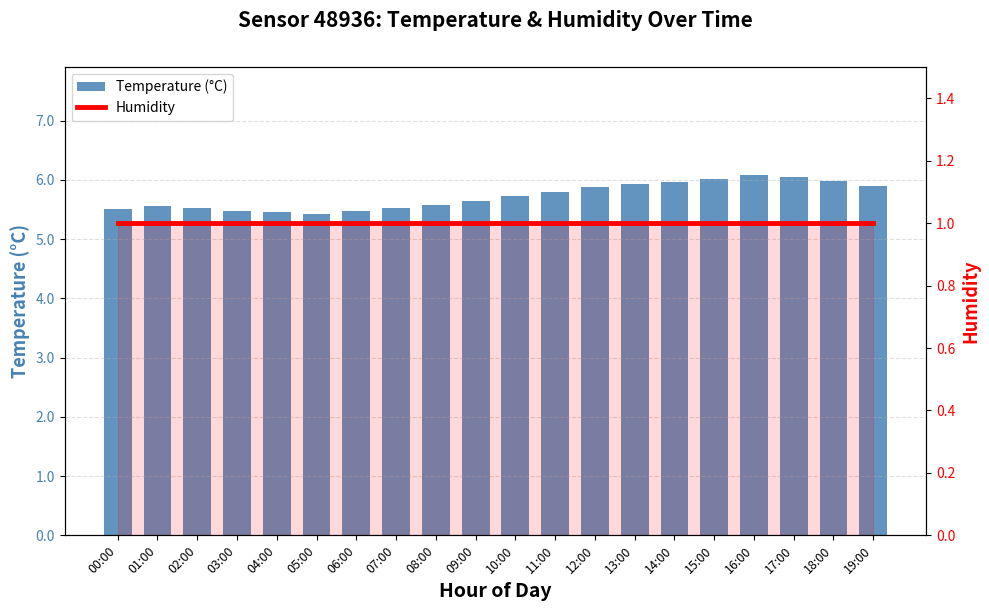

Reading left to right, transcribe all the data shown in this chart.

Temperature (°C): 00:00=5.5	01:00=5.5	02:00=5.5	03:00=5.5	04:00=5.5	05:00=5.4	06:00=5.5	07:00=5.5	08:00=5.6	09:00=5.7	10:00=5.7	11:00=5.8	12:00=5.9	13:00=5.9	14:00=6.0	15:00=6.0	16:00=6.1	17:00=6.0	18:00=6.0	19:00=5.9
Humidity: 00:00=1.0	01:00=1.0	02:00=1.0	03:00=1.0	04:00=1.0	05:00=1.0	06:00=1.0	07:00=1.0	08:00=1.0	09:00=1.0	10:00=1.0	11:00=1.0	12:00=1.0	13:00=1.0	14:00=1.0	15:00=1.0	16:00=1.0	17:00=1.0	18:00=1.0	19:00=1.0